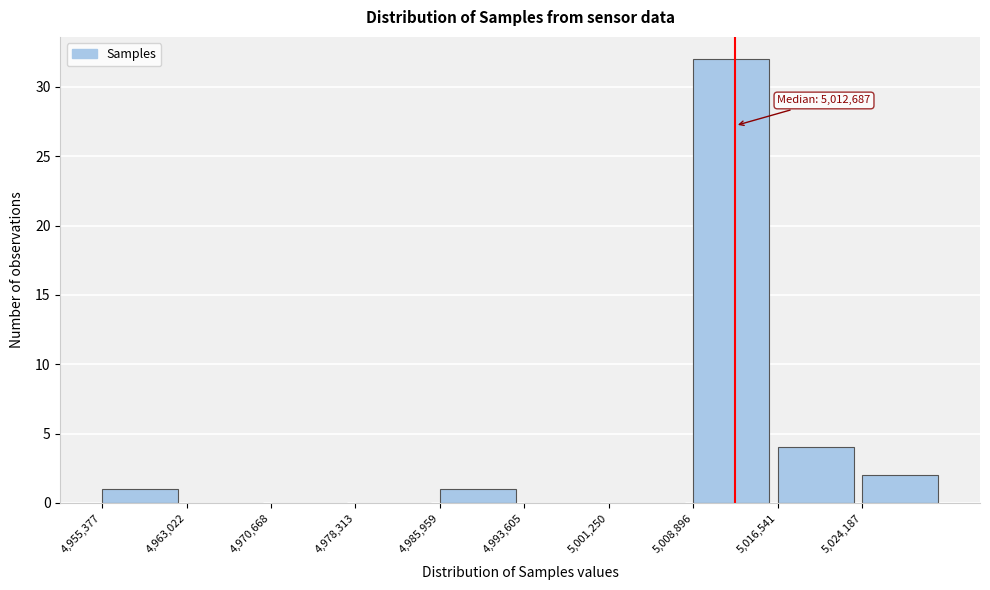

Which range on the x-axis has the tallest bar?

5009000 to 5017000